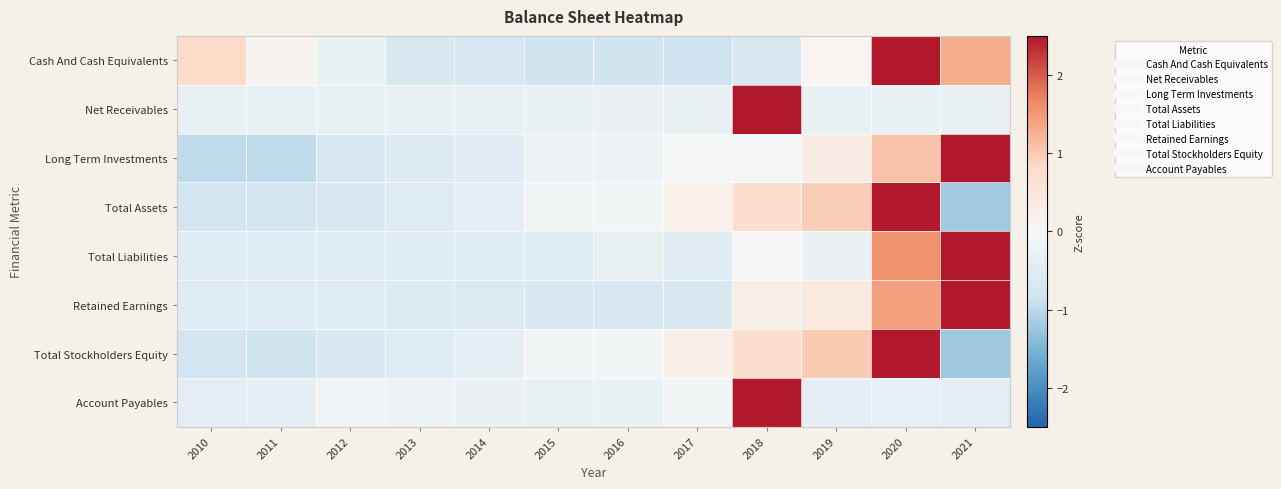

At which category does the chart reach its peak across all series?

2018